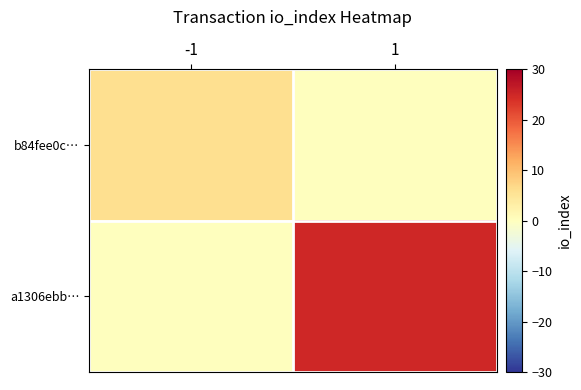

List the series in order of their peak value, lowest first.

b84fee0c…, a1306ebb…